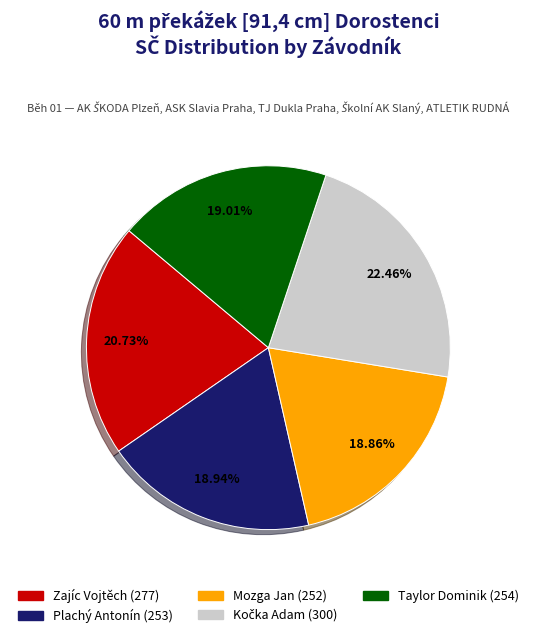

True or false: Plachý Antonín accounts for 14% of the total.

False